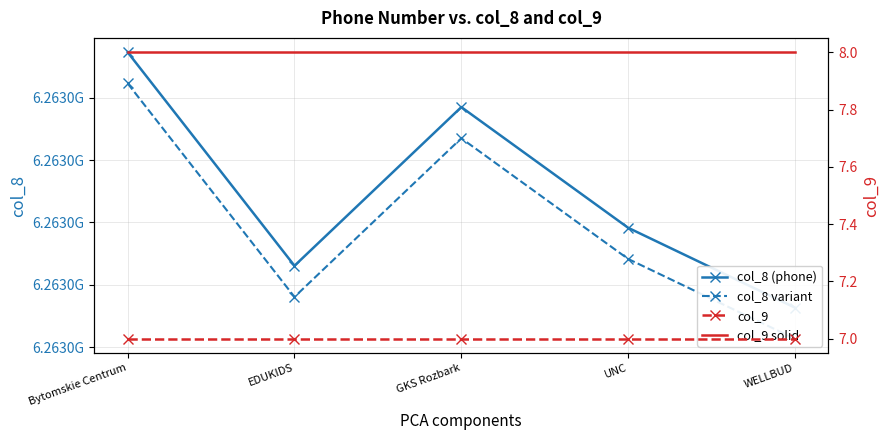

True or false: col_9 solid has more than 0 interior local peaks.

False